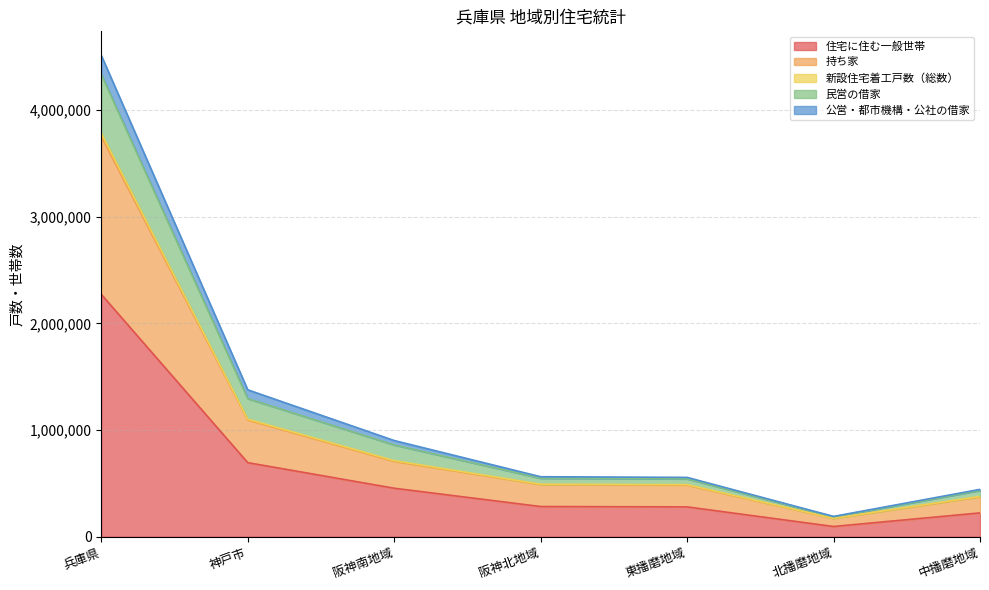

What is the label of the 3rd point from the right?

東播磨地域